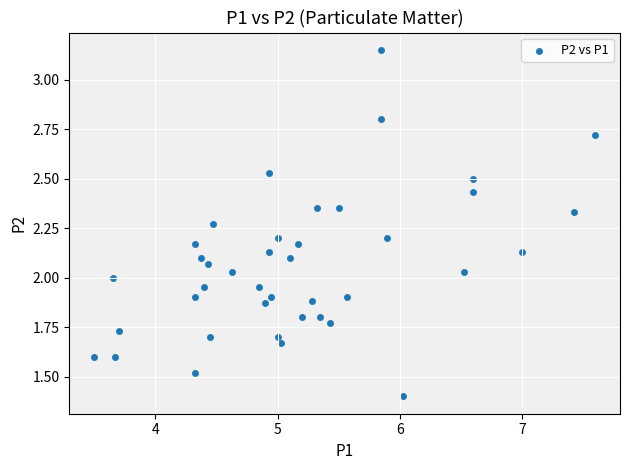

What is the range of X values (max minus min)?

4.1